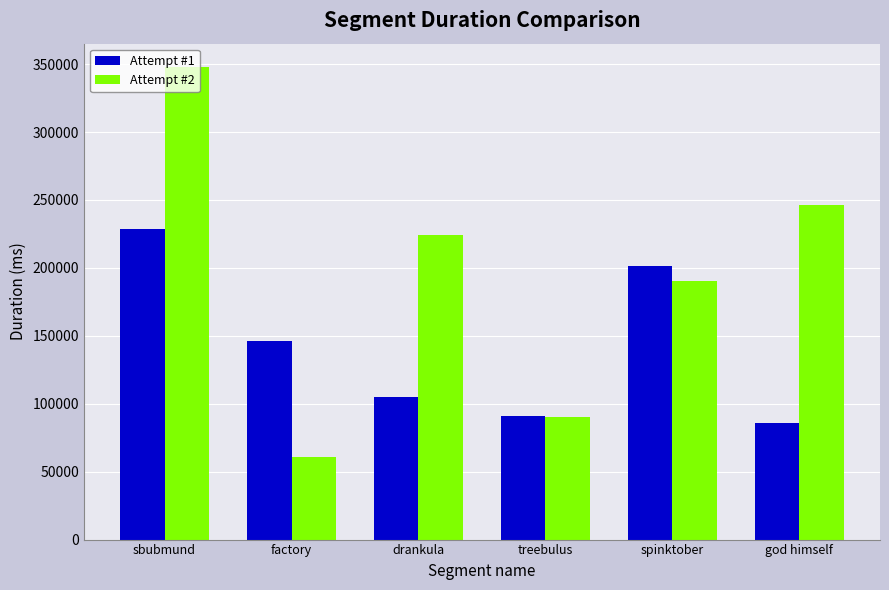

How many data points does each series have?

6